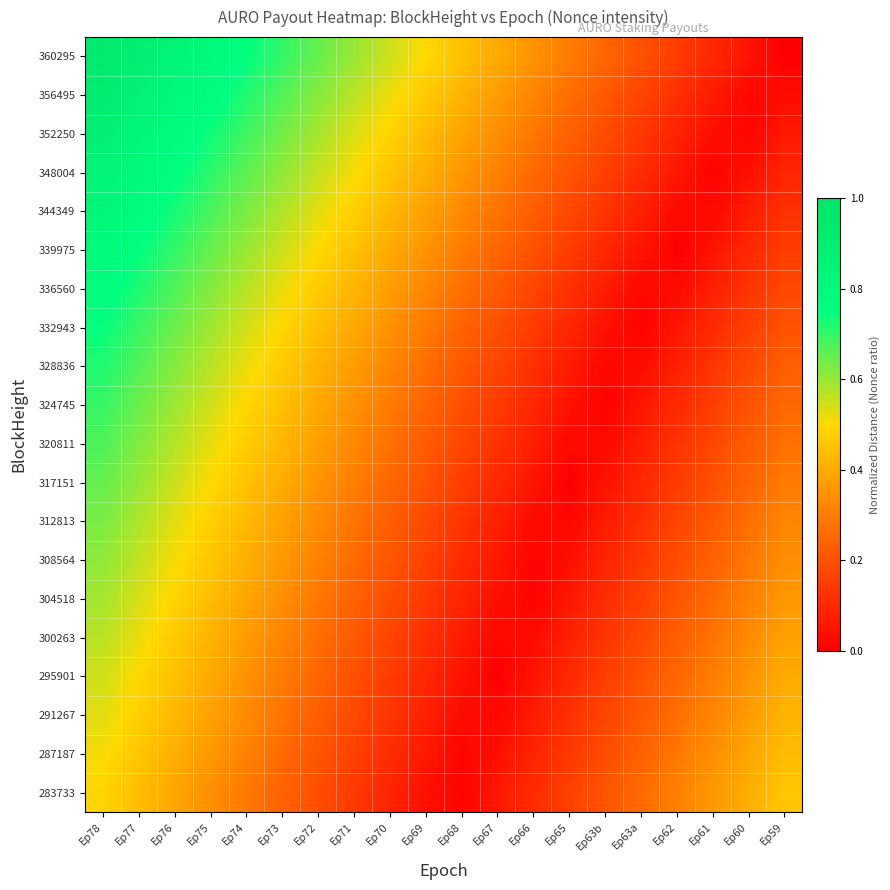

What is the maximum value shown in the chart?

0.9